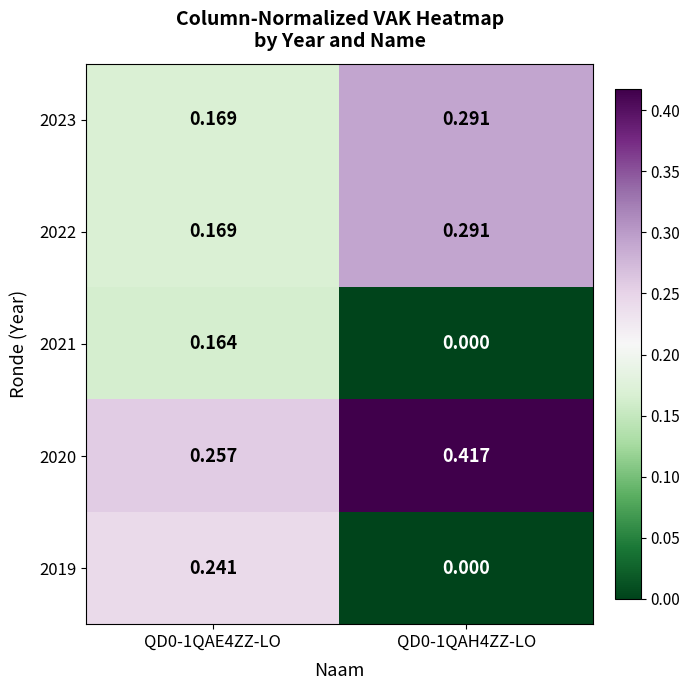

Which series changed the most between QD0-1QAE4ZZ-LO and QD0-1QAH4ZZ-LO?

2019